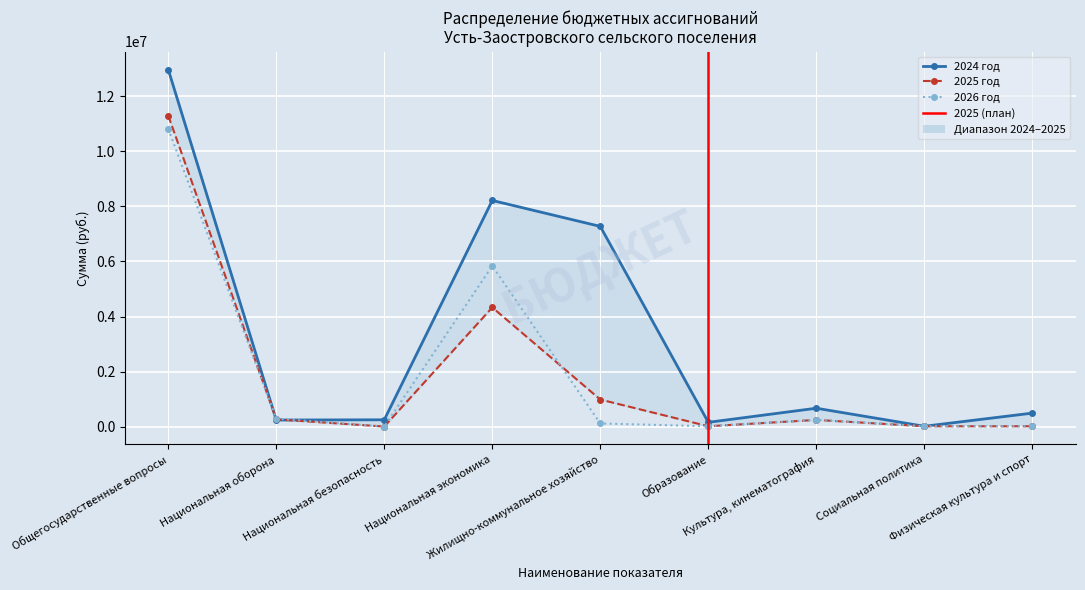

Reading left to right, list all the values displayed in this chart.

2024 год: Общегосударственные вопросы=12966447.2	Национальная оборона=246352.0	Национальная безопасность=254600.0	Национальная экономика=8214287.0	Жилищно-коммунальное хозяйство=7272500.9	Образование=162722.4	Культура, кинематография=674551.3	Социальная политика=20000.0	Физическая культура и спорт=497398.9
2025 год: Общегосударственные вопросы=11292548.5	Национальная оборона=271338.0	Национальная безопасность=10000.0	Национальная экономика=4331800.0	Жилищно-коммунальное хозяйство=989499.6	Образование=20000.0	Культура, кинематография=250000.0	Социальная политика=20000.0	Физическая культура и спорт=20000.0
2026 год: Общегосударственные вопросы=10815587.9	Национальная оборона=297120.0	Национальная безопасность=10000.0	Национальная экономика=5838160.0	Жилищно-коммунальное хозяйство=122100.1	Образование=20000.0	Культура, кинематография=250000.0	Социальная политика=20000.0	Физическая культура и спорт=20000.0